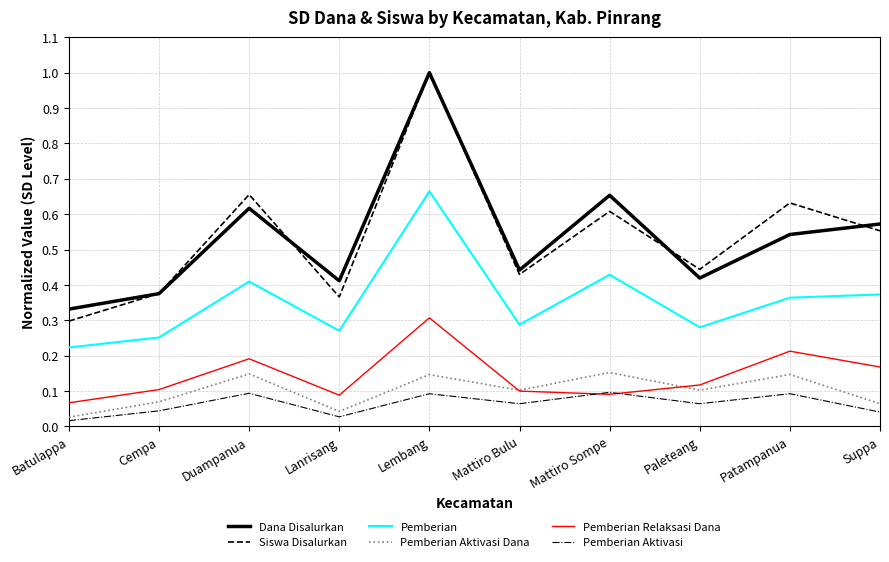

Rank the series at Suppa from lowest to highest value.

Pemberian Aktivasi, Pemberian Aktivasi Dana, Pemberian Relaksasi Dana, Pemberian, Siswa Disalurkan, Dana Disalurkan